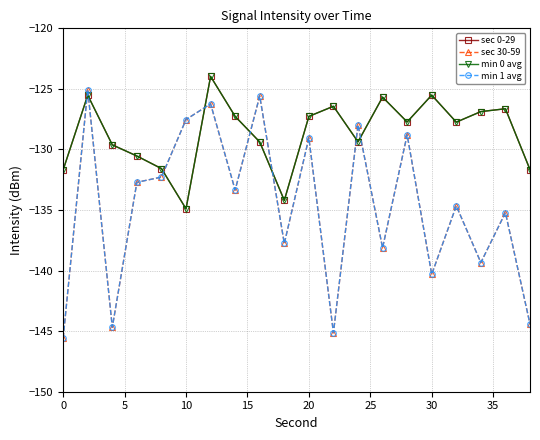

Which series has the widest spread of values?

sec 30-59